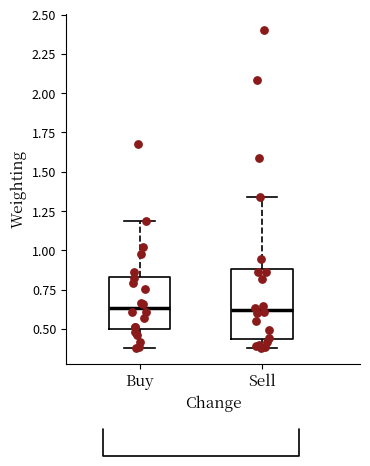

Where is the lower edge of the box for Sell on the y-axis? The values are not printed on the chart, so give them approximately, as read against the axis.

0.45